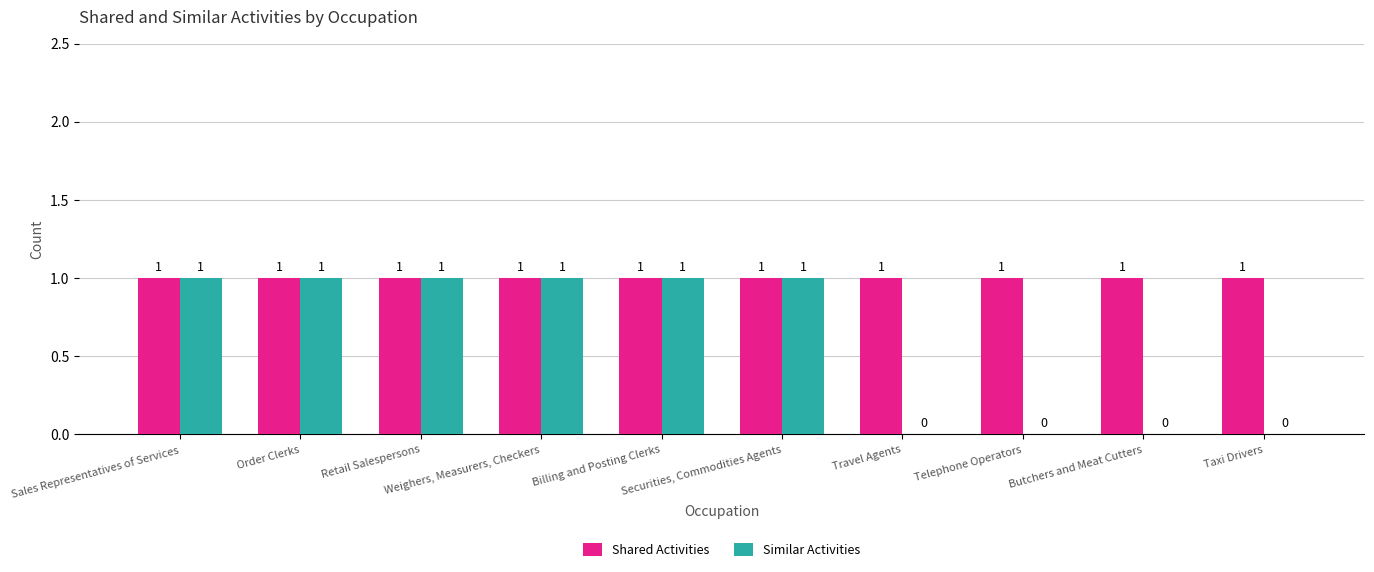

How many distinct data groups are displayed?

2